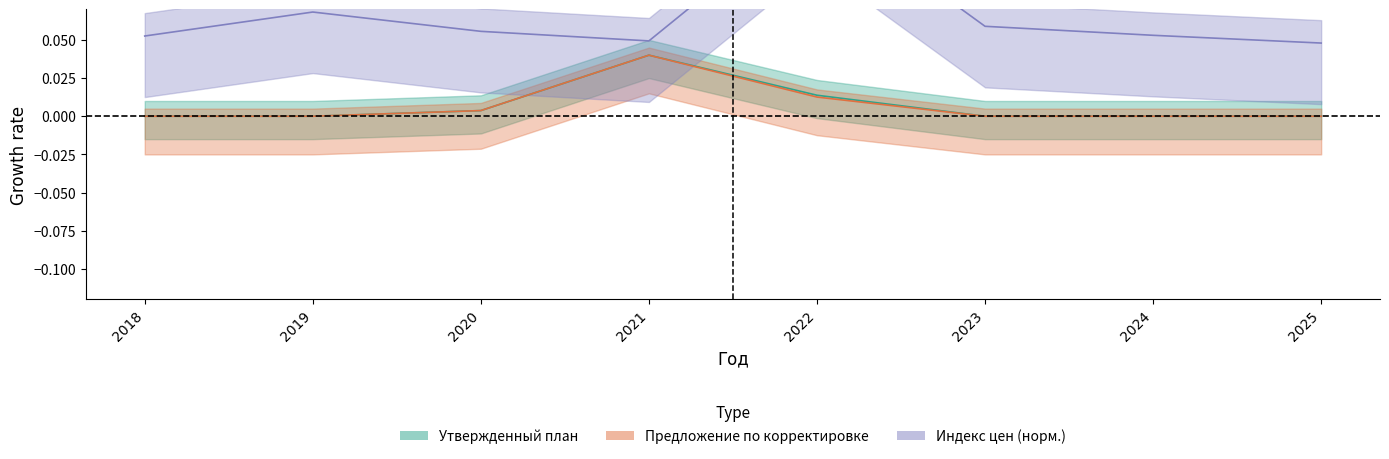

List the labels in order of Предложение по корректировке value, largest first.

2021, 2022, 2020, 2018, 2019, 2023, 2024, 2025